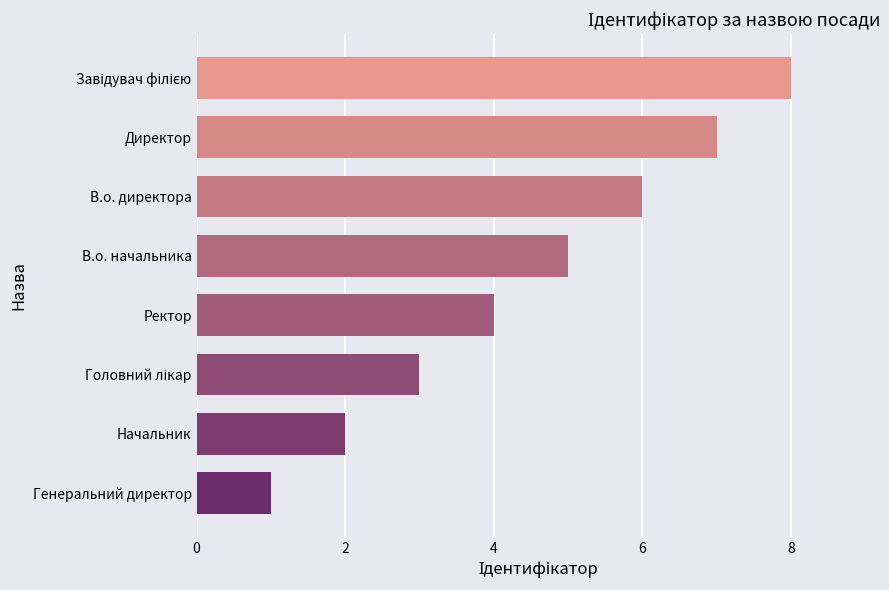

Is it true that the value at В.о. начальника is 1?

False